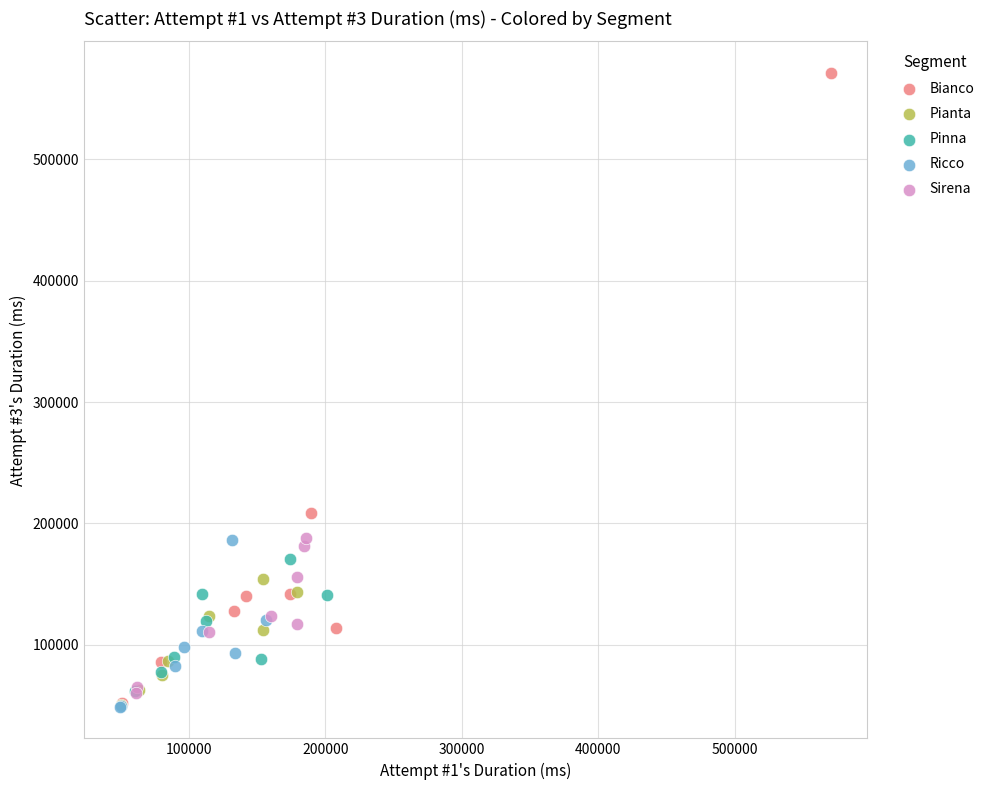

Which series has the widest spread of Y values?

Bianco